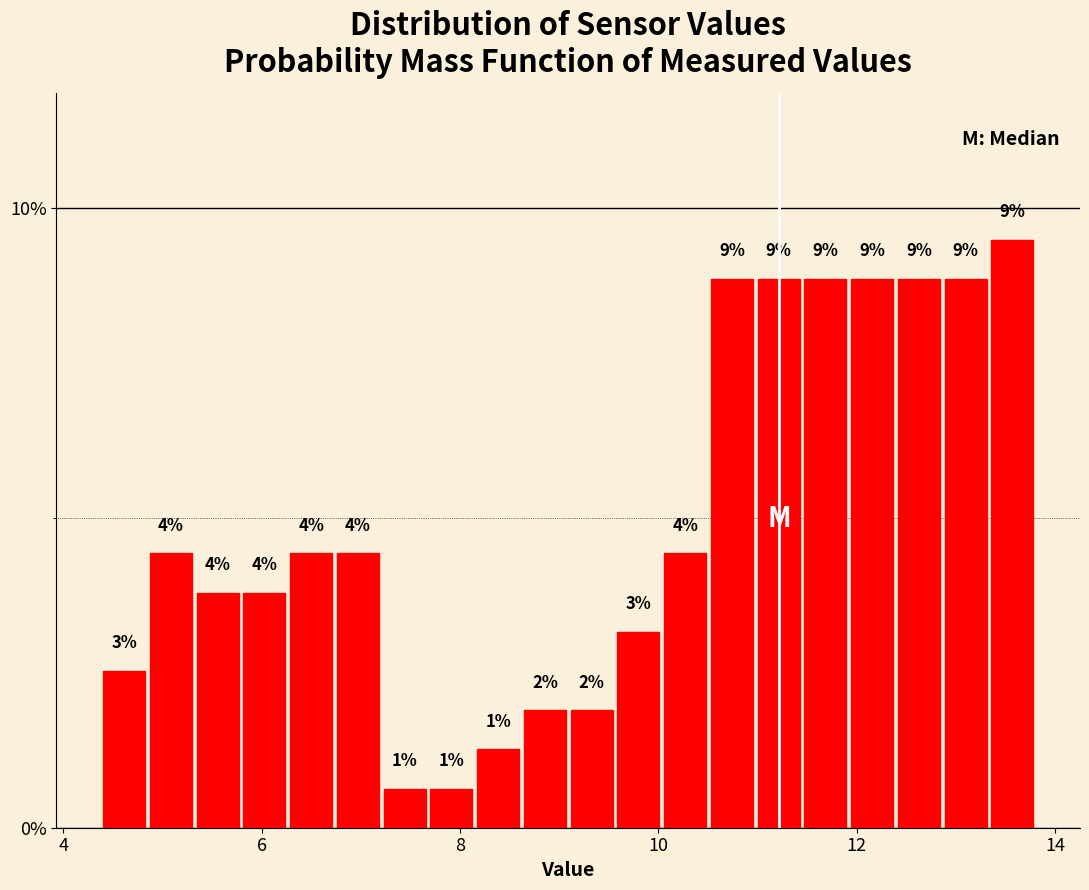

Around what value on the x-axis is the tallest bar? Give the approximate position of its centre, as read against the axis.

13.6